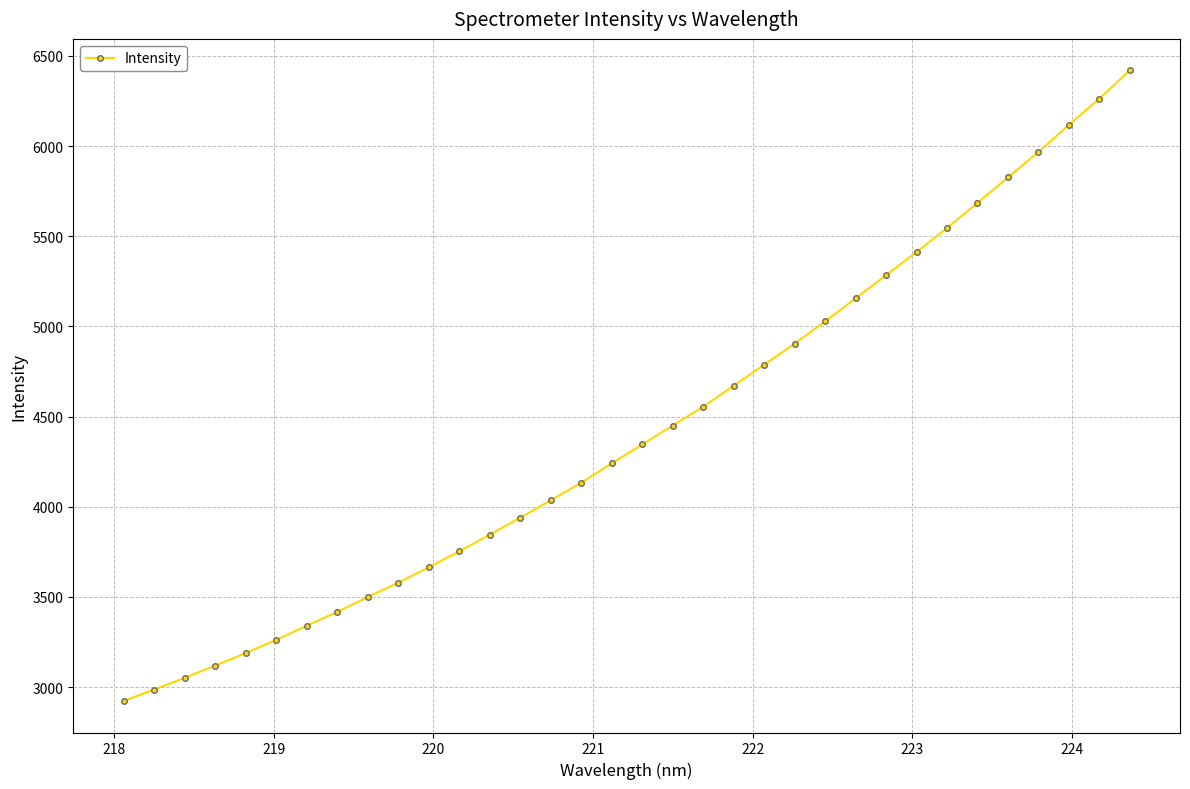

What is the value of the 24th point from the left?

5027.9